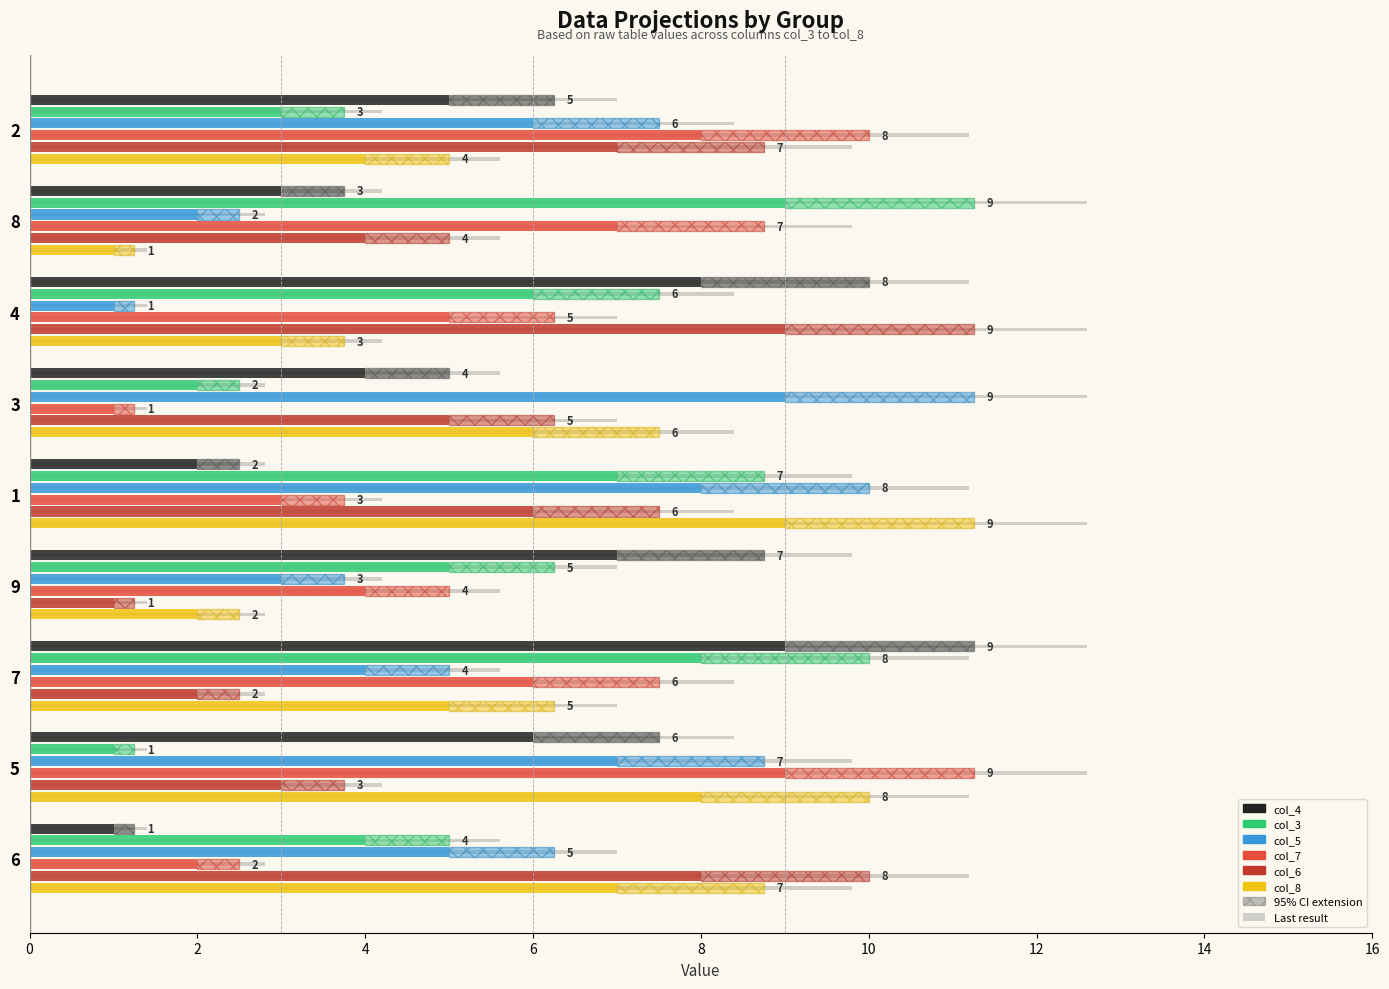

Count the number of categories in the chart.

9